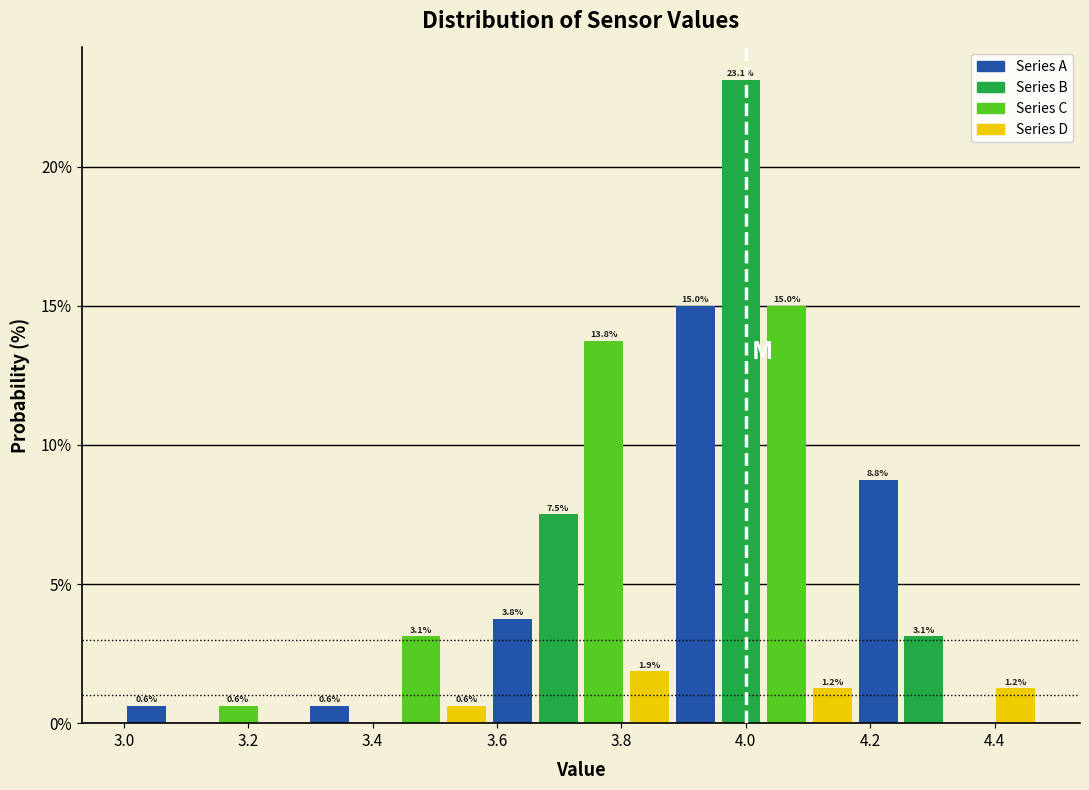

Around what value on the x-axis is the tallest bar? Give the approximate position of its centre, as read against the axis.

4.00